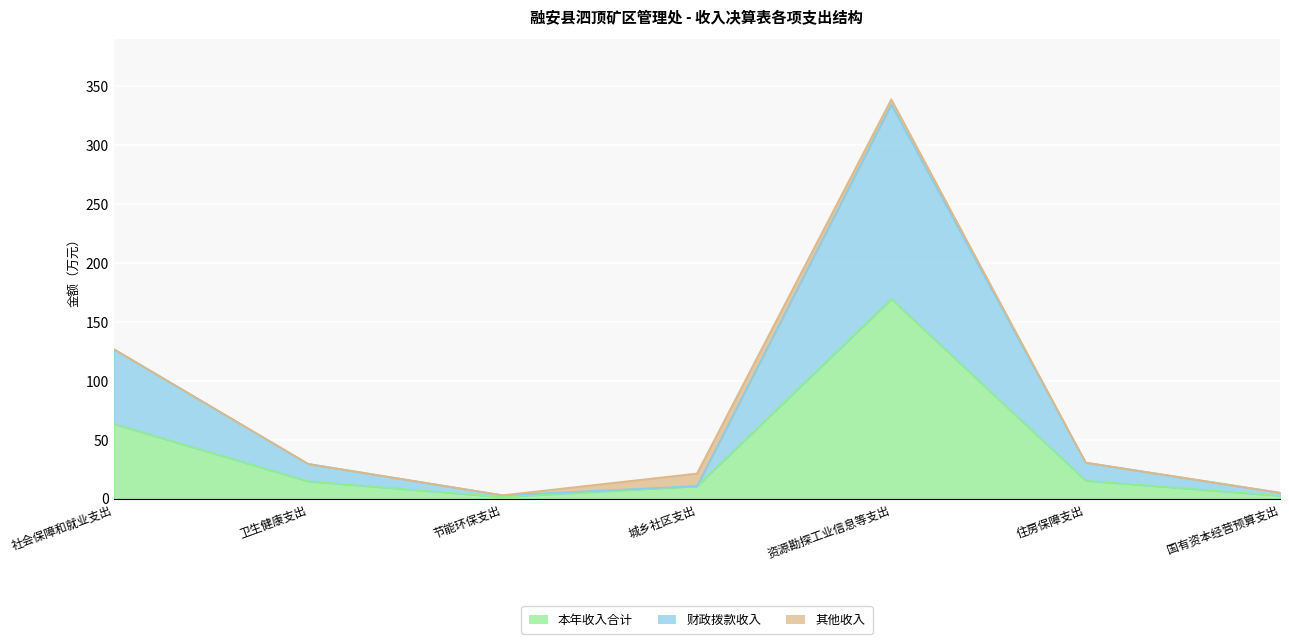

At which label does 本年收入合计 first exceed 14?

社会保障和就业支出